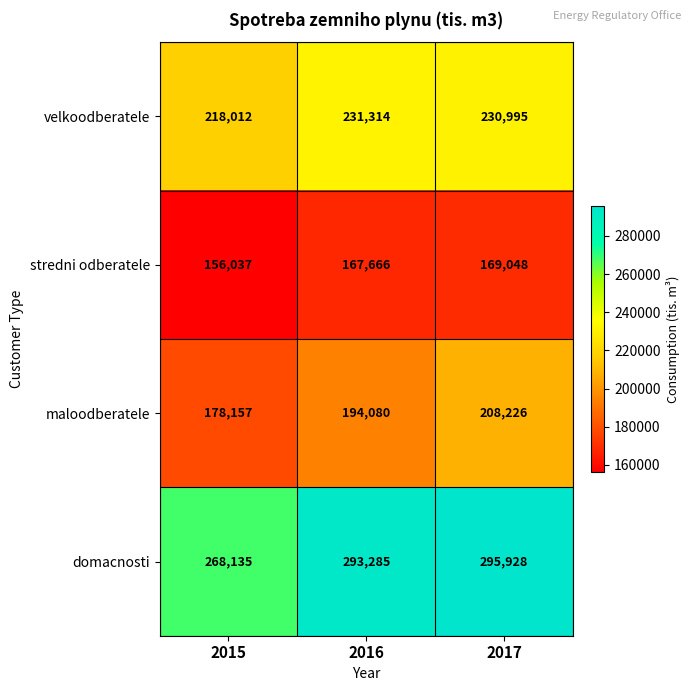

Which series has the largest total across all categories?

domacnosti